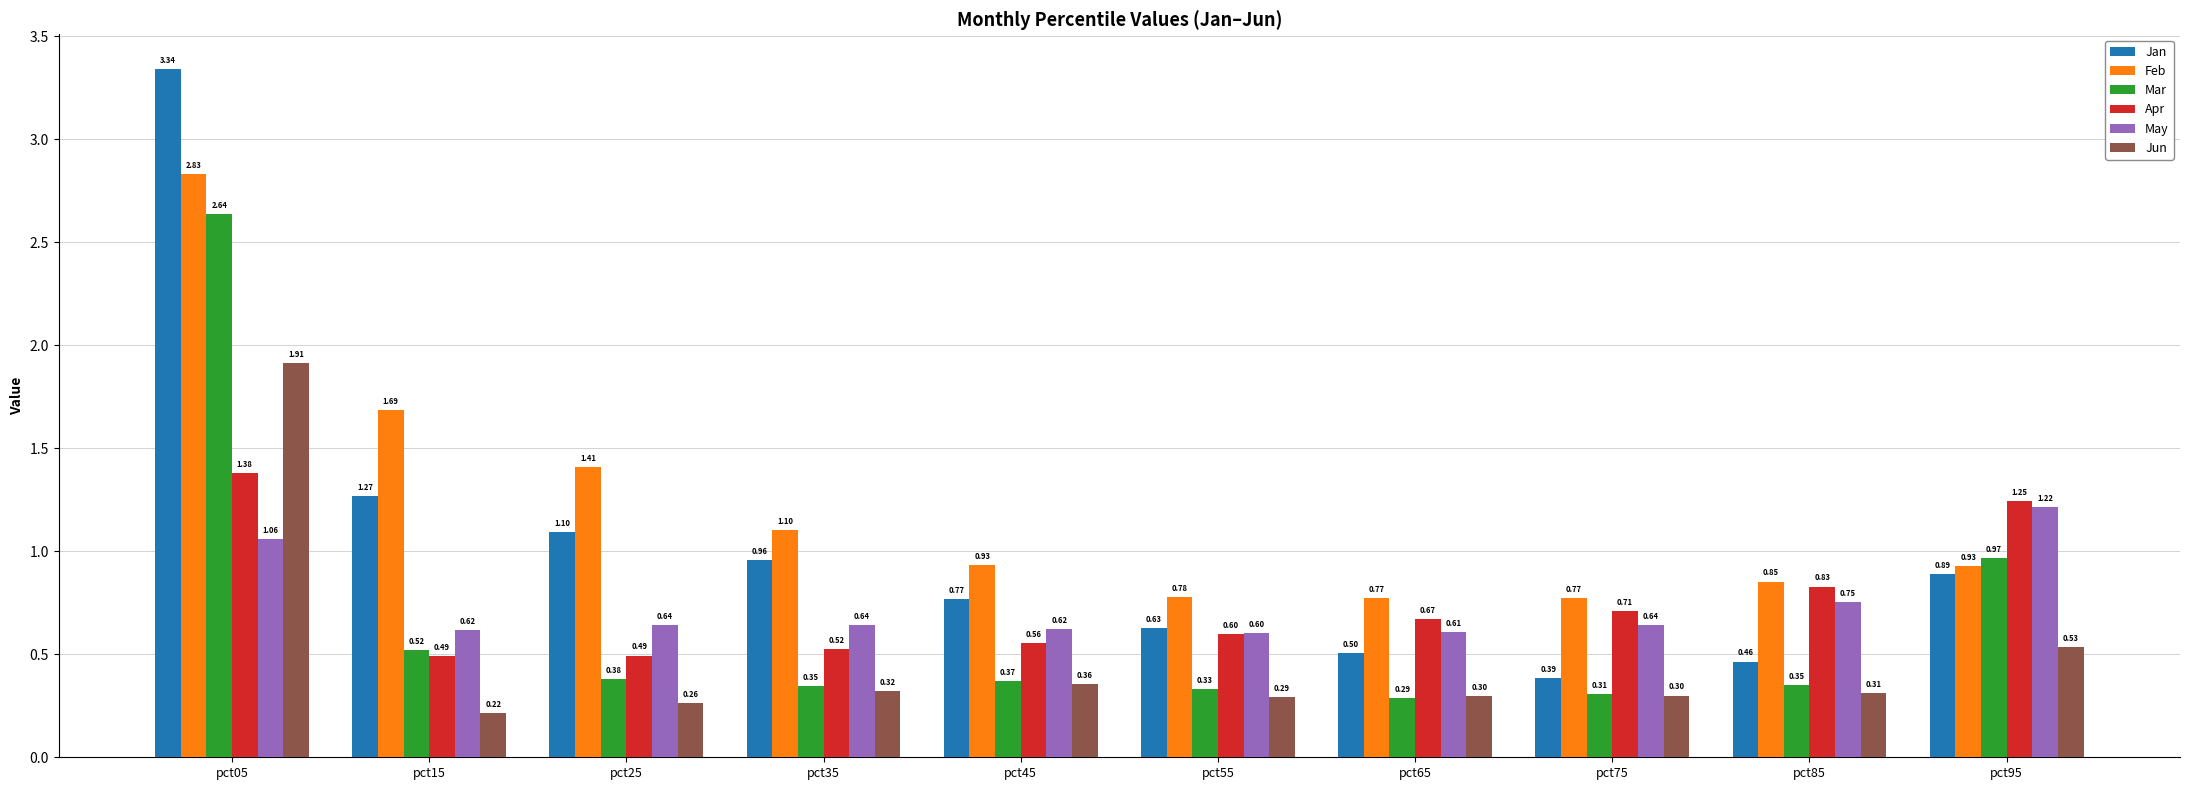

What is the difference between the highest and lowest values at pct55?

0.5